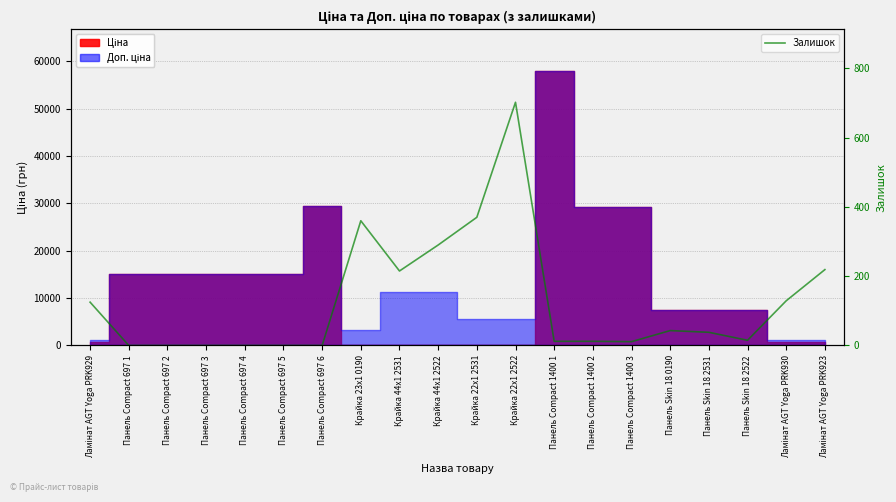

How many points are lower than both their immediate neighbors (excluding endpoints)?

3